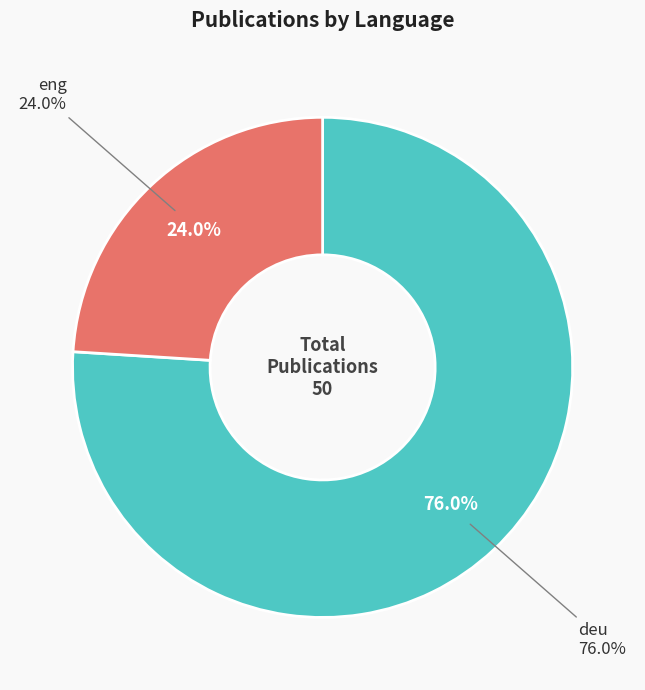

Is there any slice that represents more than half of the pie?

Yes